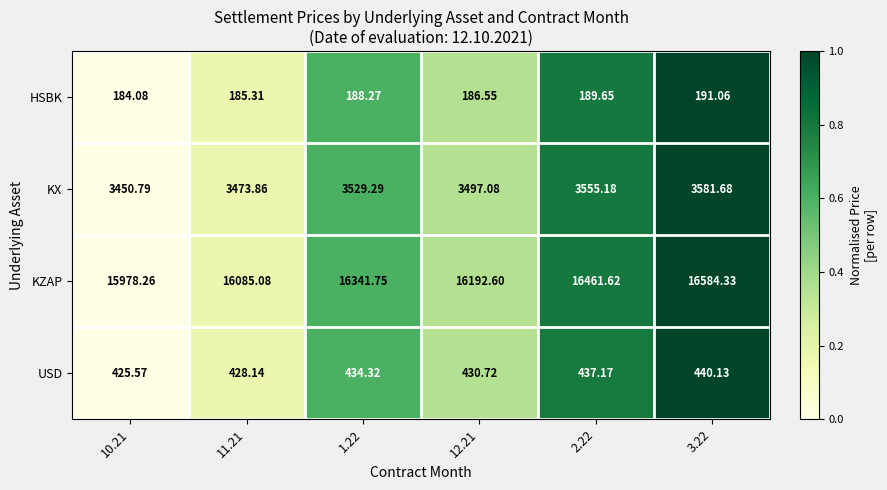

Is the value of KZAP at 2.22 greater than the value of HSBK at 2.22?

Yes